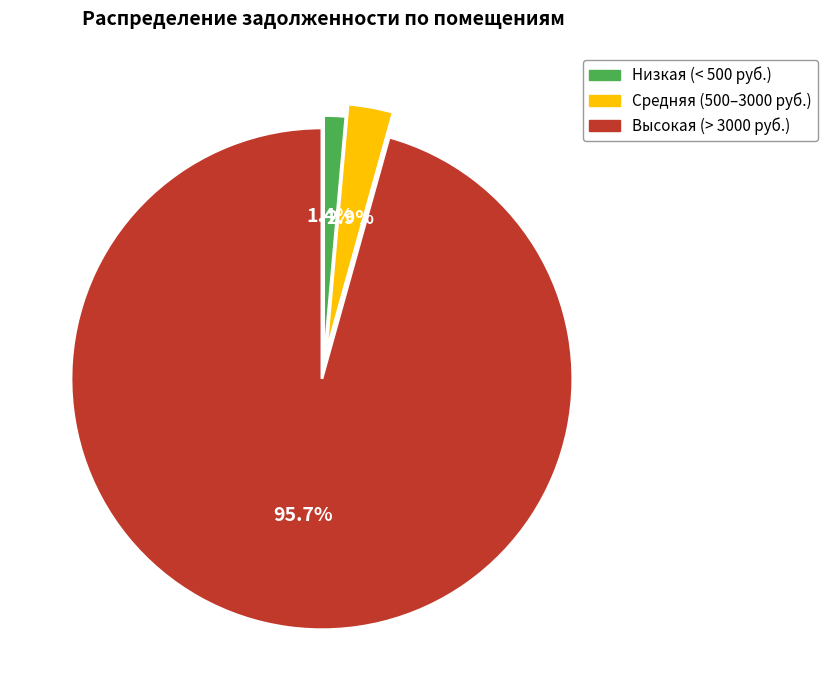

Is there a majority slice in this chart?

Yes